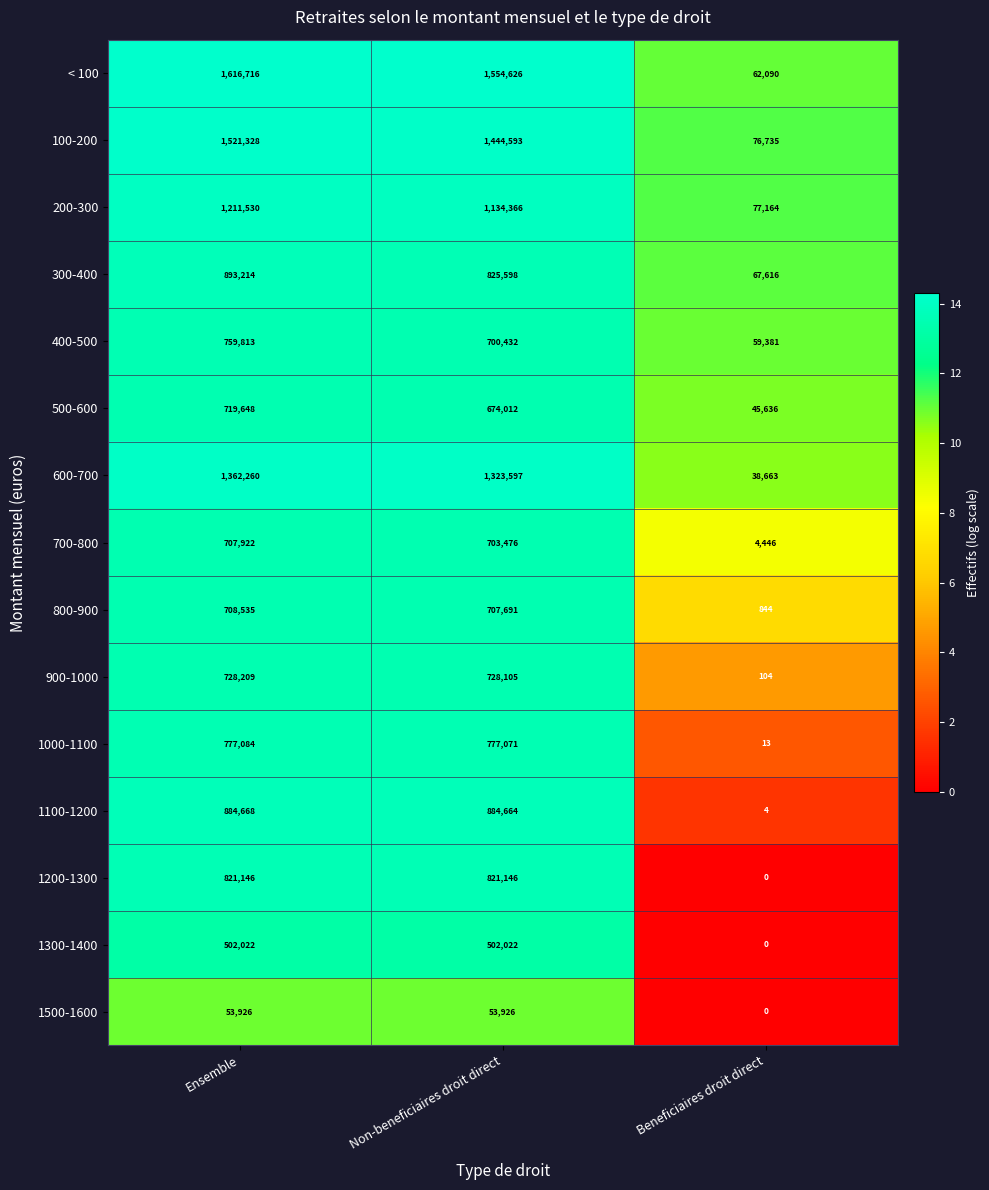

Rank the categories by 1000-1100 value from lowest to highest.

Beneficiaires droit direct, Non-beneficiaires droit direct, Ensemble